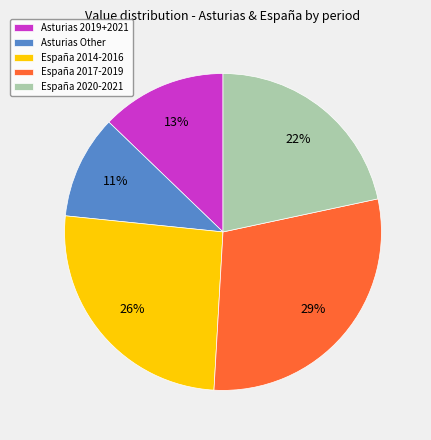

How many slices are in this pie chart?

5